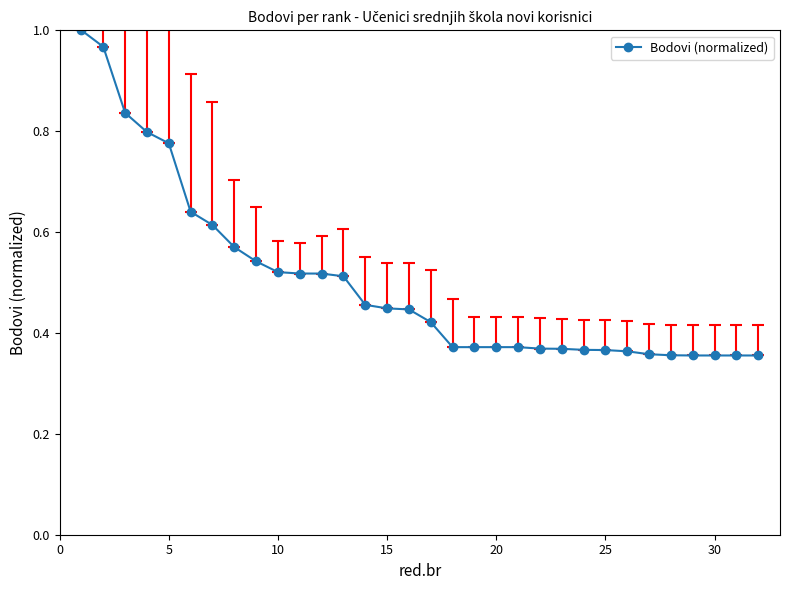

What is the sum of all values?

16.0